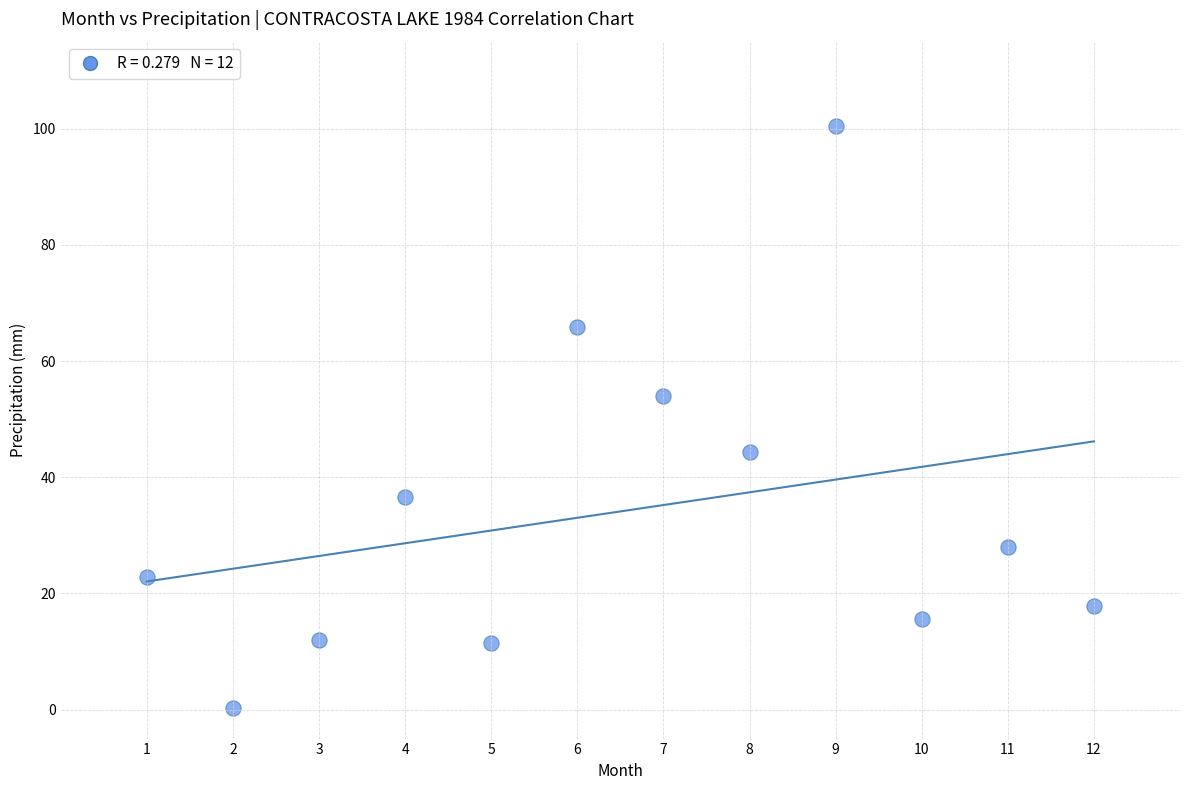

What Y value in the scatter plot is closest to 50?

54.0